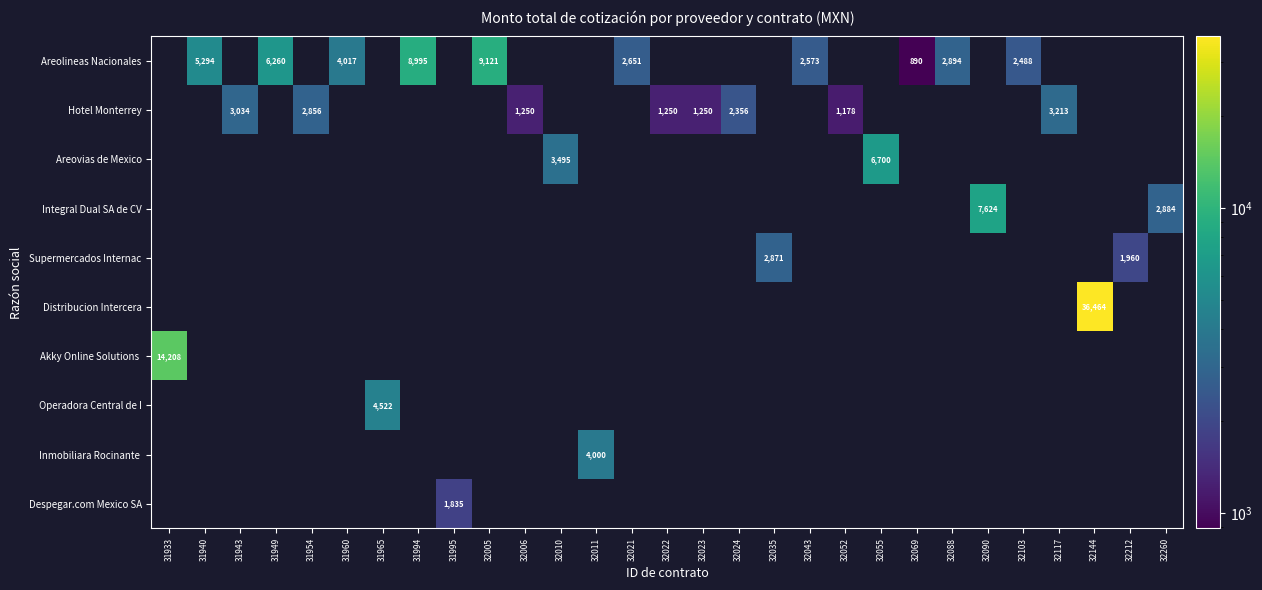

Which label corresponds to the largest value in the chart?

32144